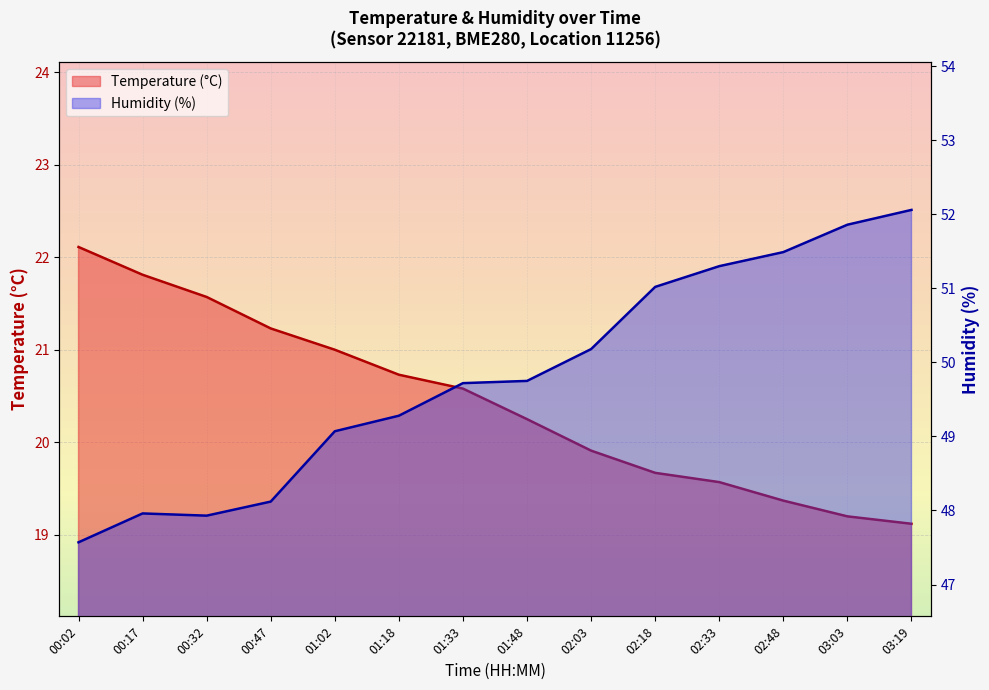

What is the sum of all Temperature (°C) values?

286.1